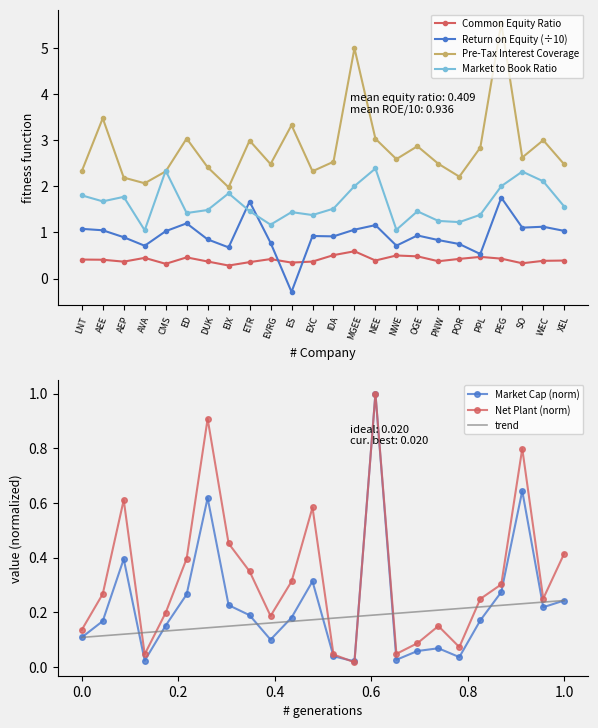

At which category is the sum across all series the highest?

PEG